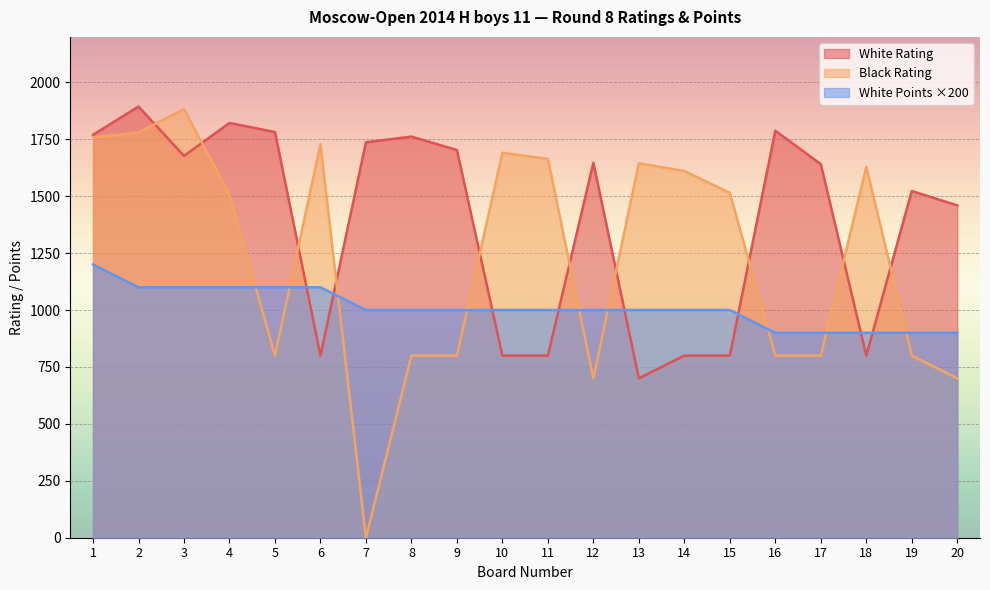

At which category does the chart reach its peak across all series?

2